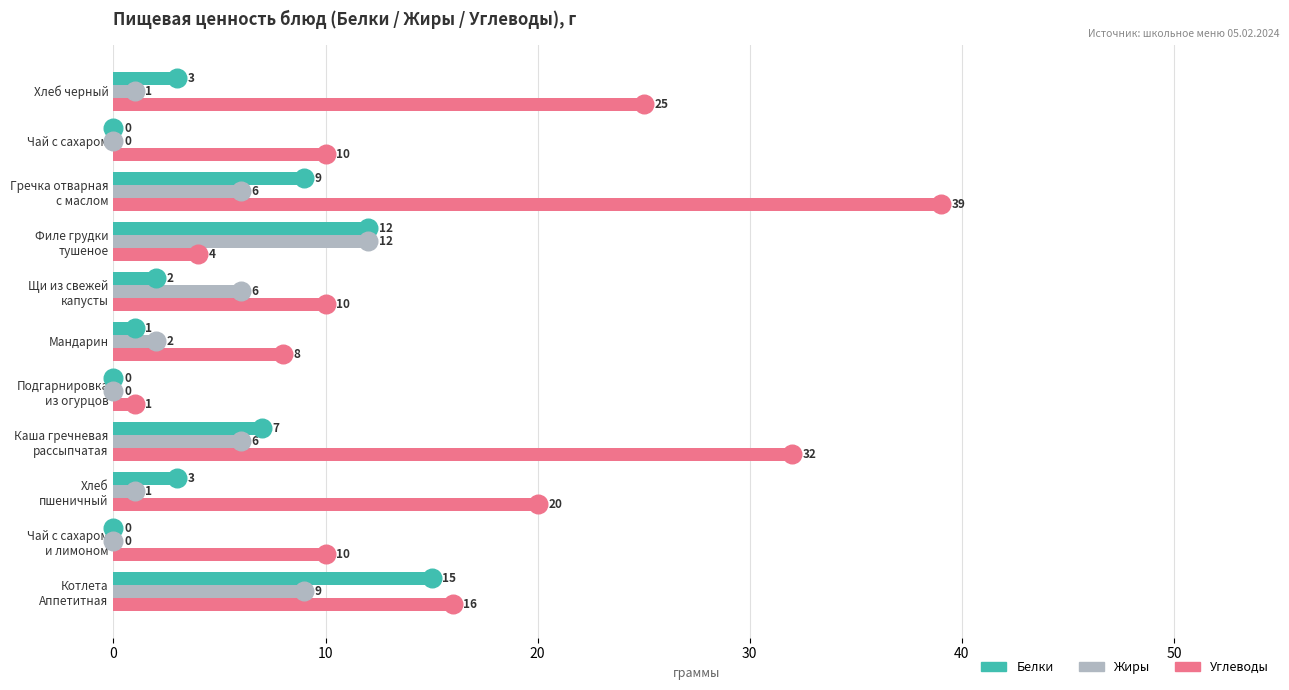

What are all the series names shown in the legend?

Белки, Жиры, Углеводы